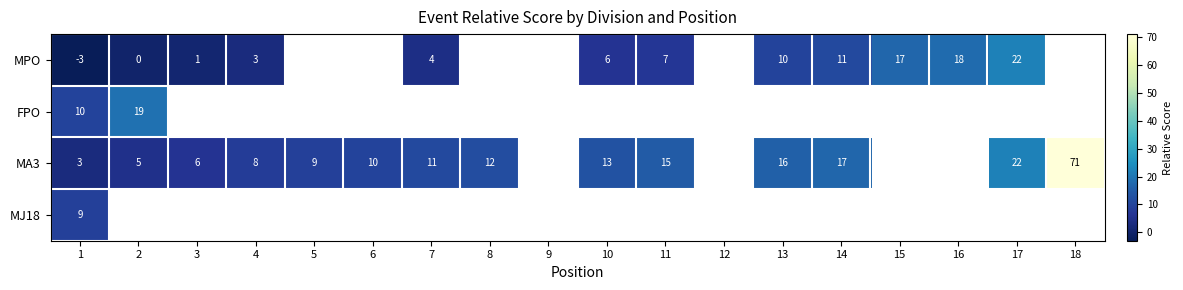

Which has a higher value, 4 or 10?

10